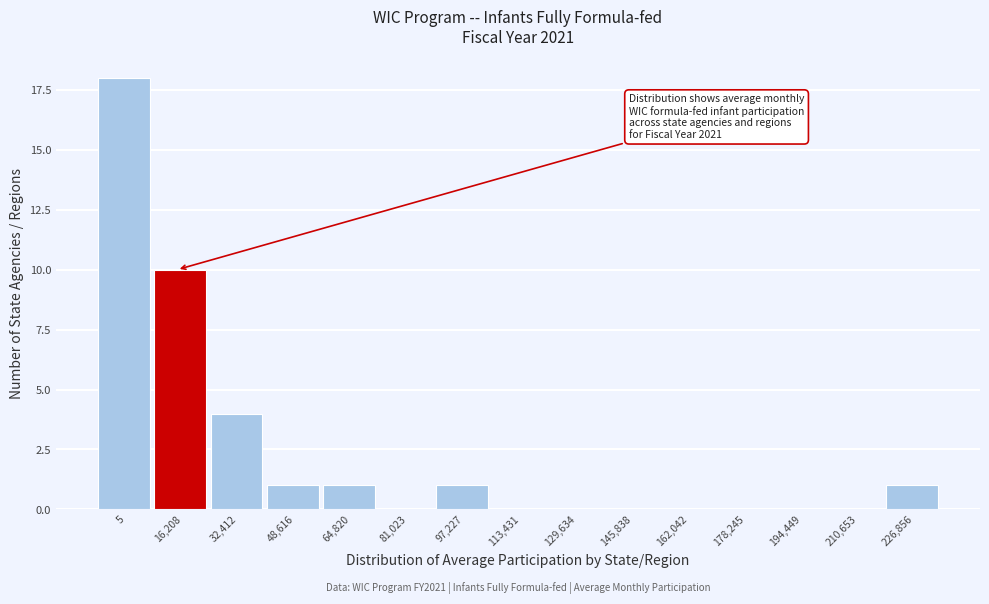

Reading right to left, list all the values displayed in this chart.

226,856=1	210,653=0	194,449=0	178,245=0	162,042=0	145,838=0	129,634=0	113,431=0	97,227=1	81,023=0	64,820=1	48,616=1	32,412=4	16,208=10	5=18